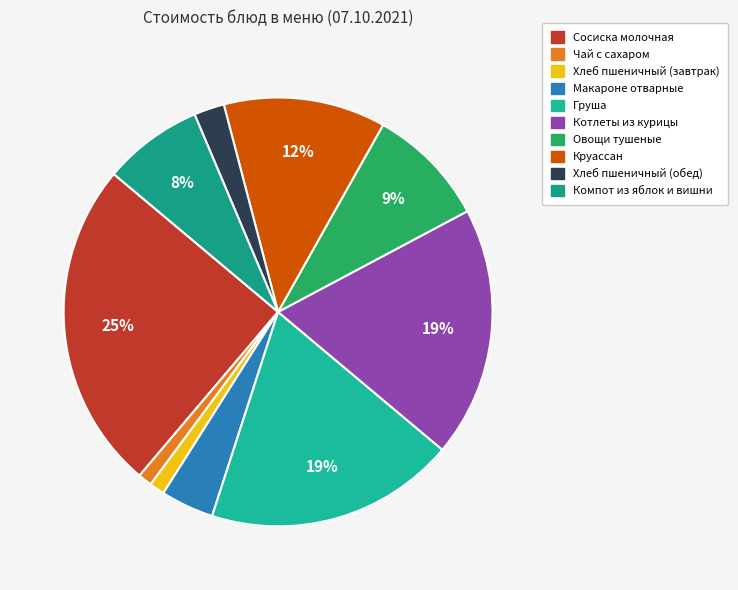

Rank the categories by value from lowest to highest.

Чай с сахаром, Хлеб пшеничный (завтрак), Хлеб пшеничный (обед), Макароне отварные, Компот из яблок и вишни, Овощи тушеные, Круассан, Груша, Котлеты из курицы, Сосиска молочная